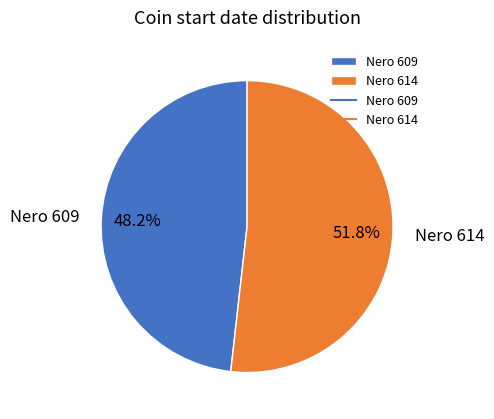

Which has a higher value, Nero 609 or Nero 614?

Nero 614